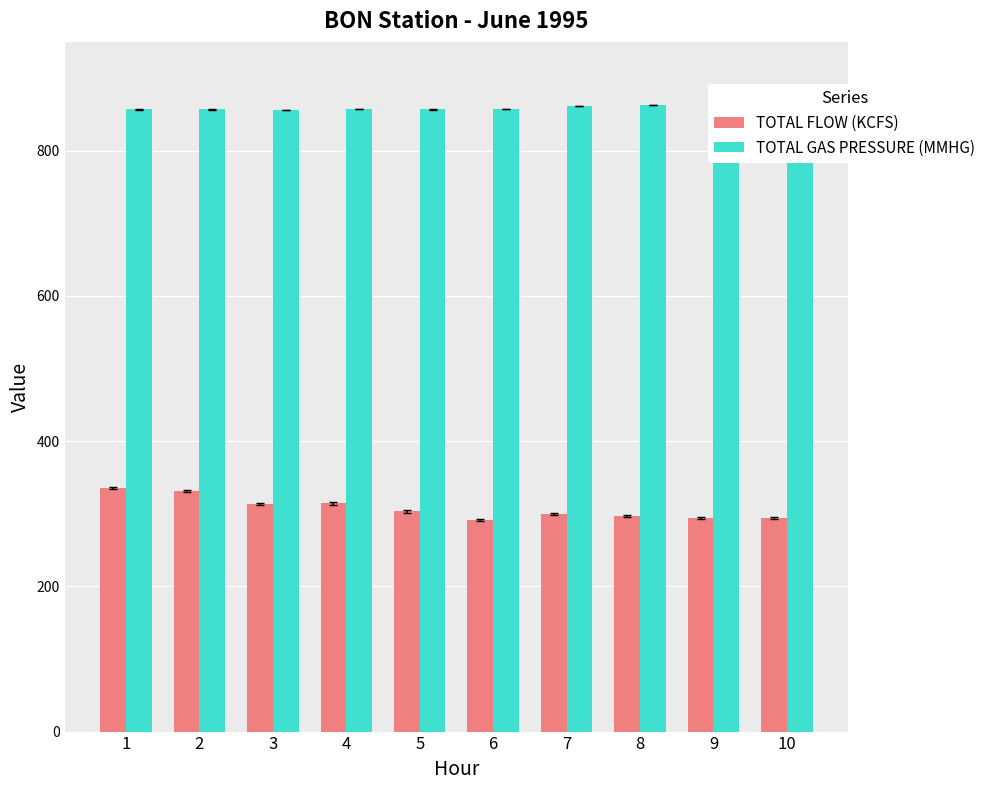

Count the TOTAL GAS PRESSURE (MMHG) values in the range 857 to 861.

7